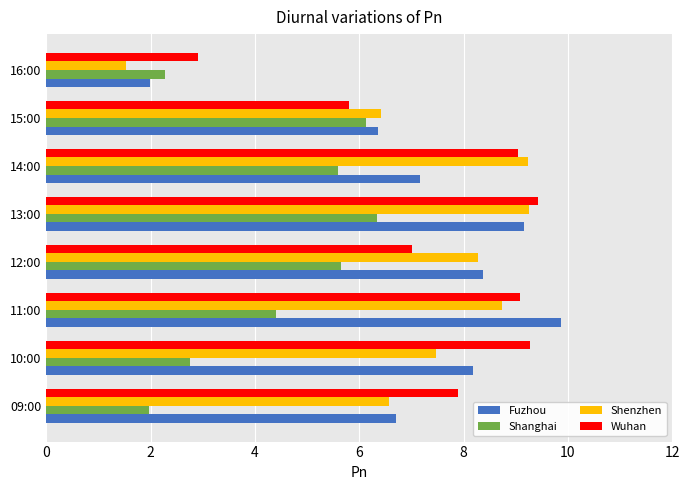

The value of Shenzhen at 12:00 is 8.3. True or false?

True